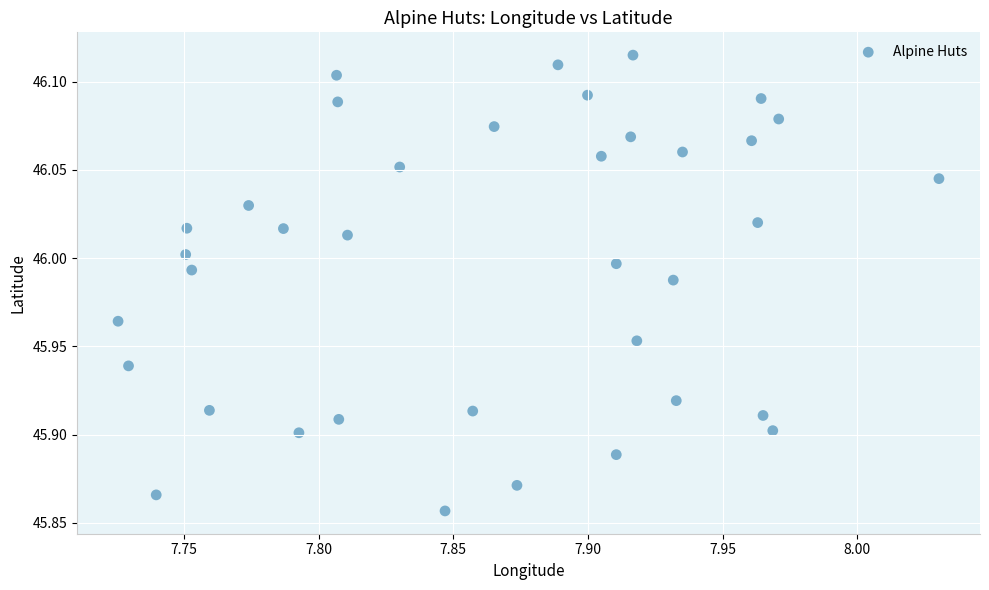

What is the range of Y values (max minus min)?

0.3